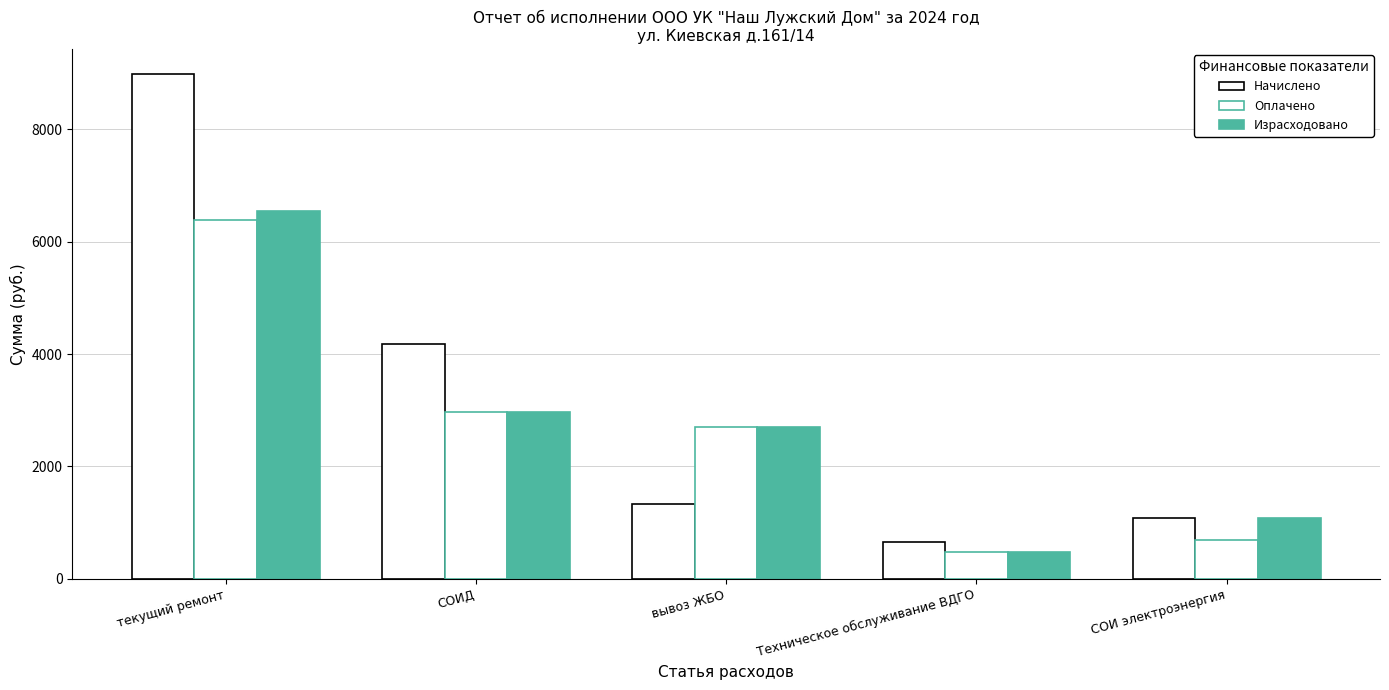

Reading left to right, list all the values displayed in this chart.

Начислено: текущий ремонт=8979.0	СОИД=4177.0	вывоз ЖБО=1341.0	Техническое обслуживание ВДГО=665.0	СОИ электроэнергия=1079.0
Оплачено: текущий ремонт=6376.0	СОИД=2966.0	вывоз ЖБО=2706.0	Техническое обслуживание ВДГО=471.0	СОИ электроэнергия=684.0
Израсходовано: текущий ремонт=6547.8	СОИД=2966.0	вывоз ЖБО=2706.0	Техническое обслуживание ВДГО=471.0	СОИ электроэнергия=1079.0